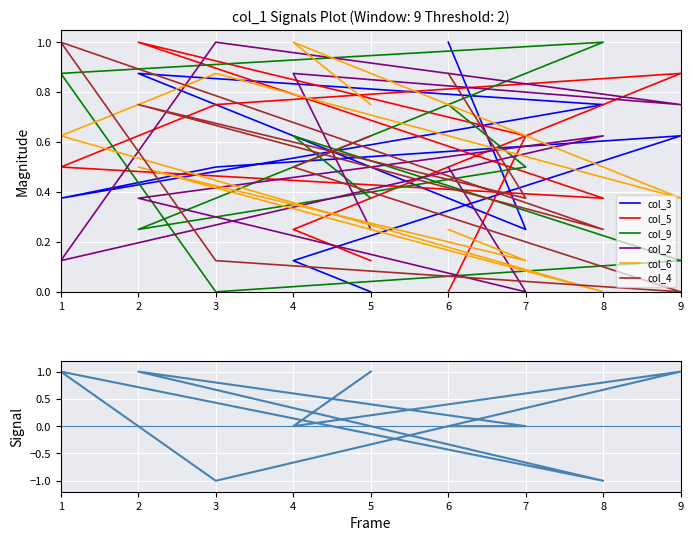

True or false: col_6 and col_5 intersect in this chart.

True